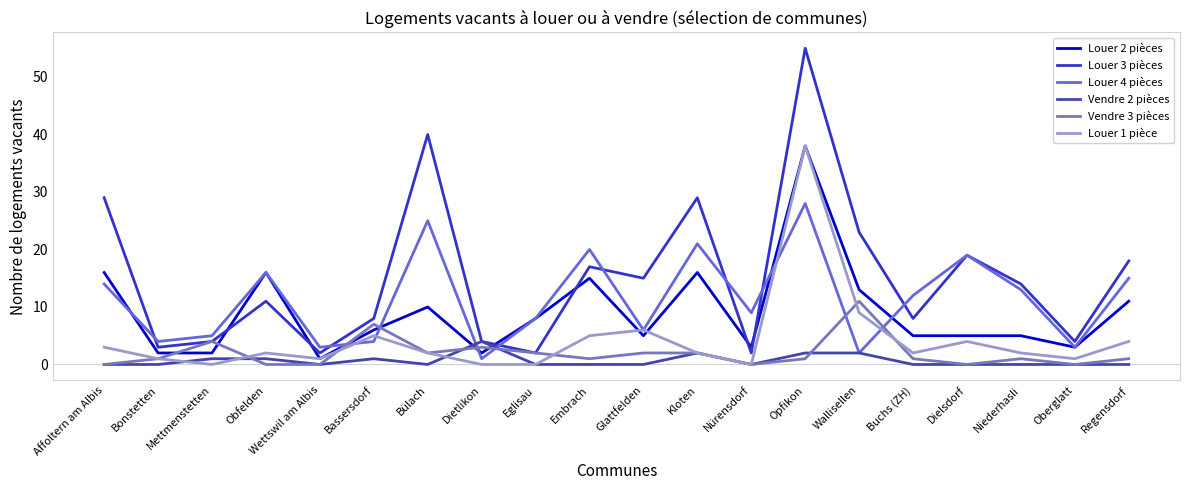

Between which two adjacent categories do Louer 4 pièces and Louer 1 pièce first intersect?

Wettswil am Albis and Bassersdorf